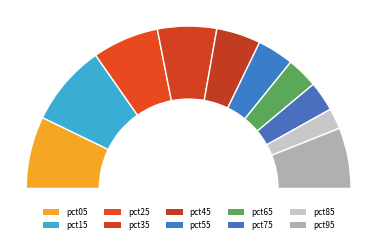

What percentage is the pct05 slice, to the nearest percent?

14%